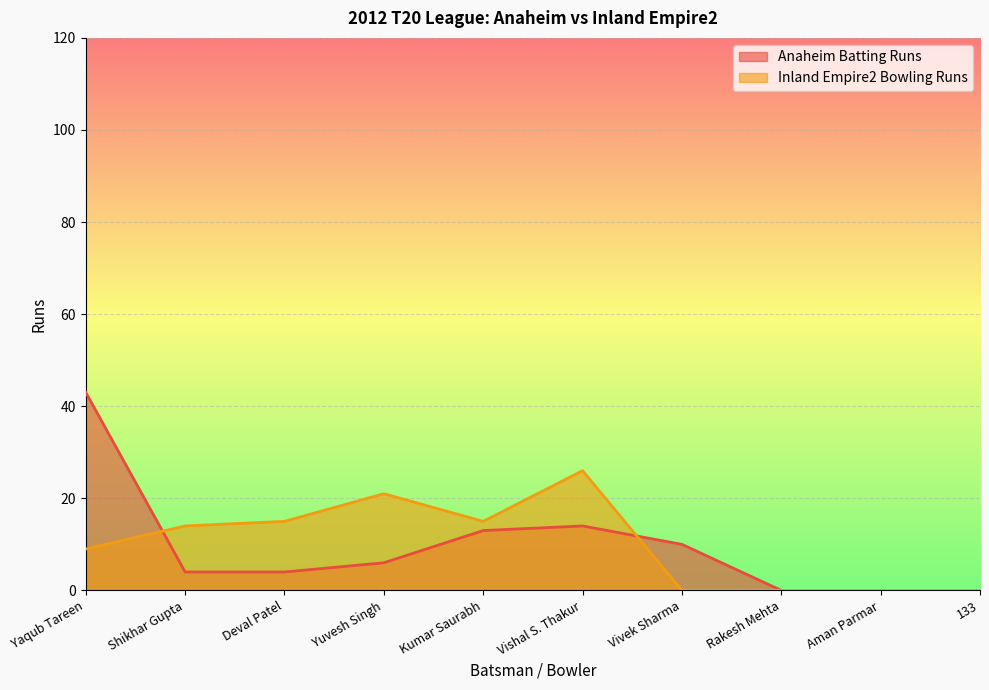

How many lines are shown in the chart?

2